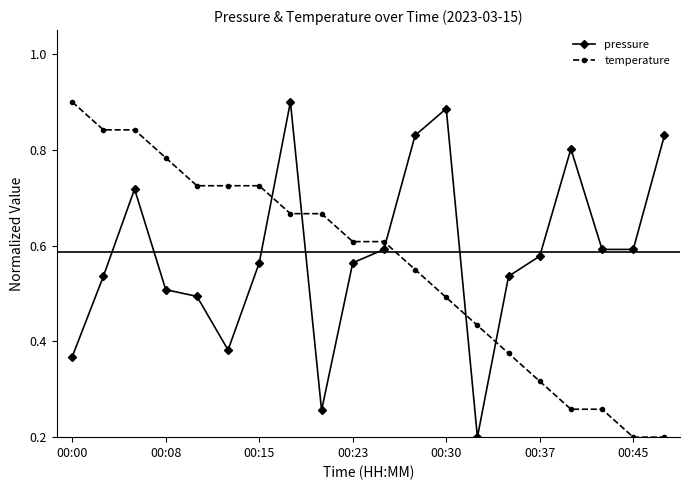

Count the pressure values in the range 0 to 1.

20